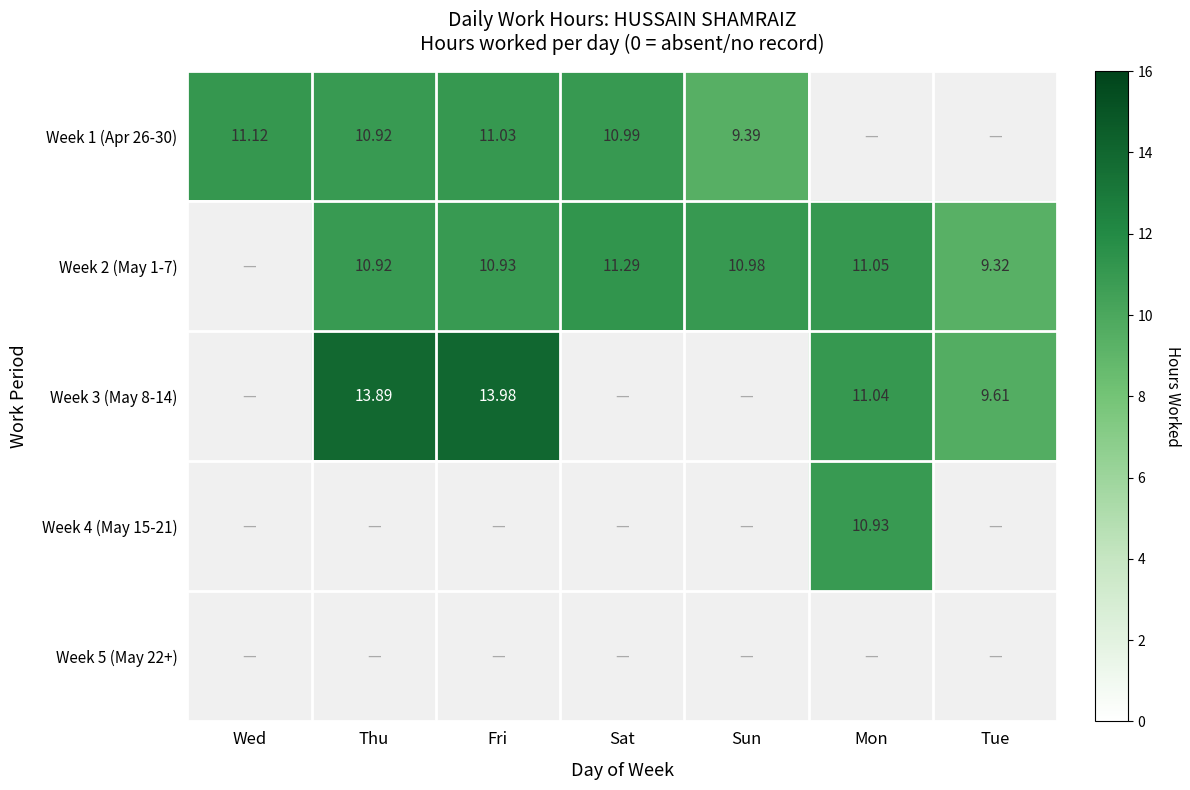

Where is Week 5 (May 22+) nearest to the value 0?

Wed